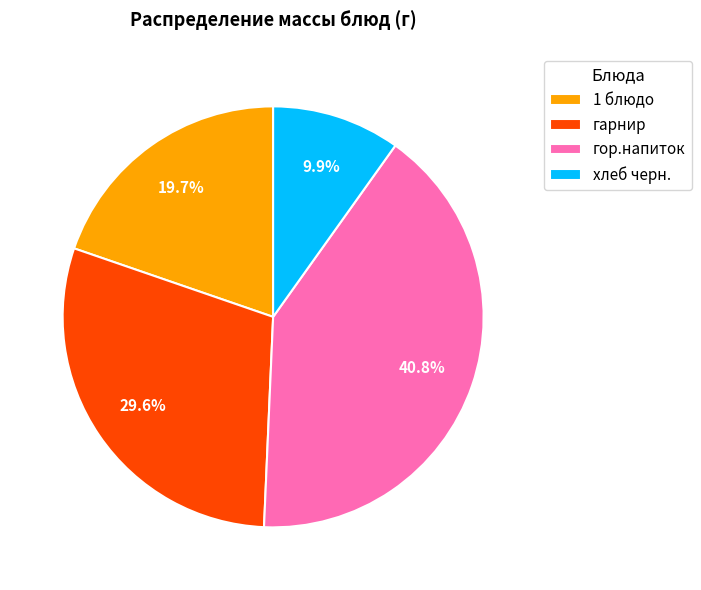

Which category has the biggest portion of the pie?

гор.напиток